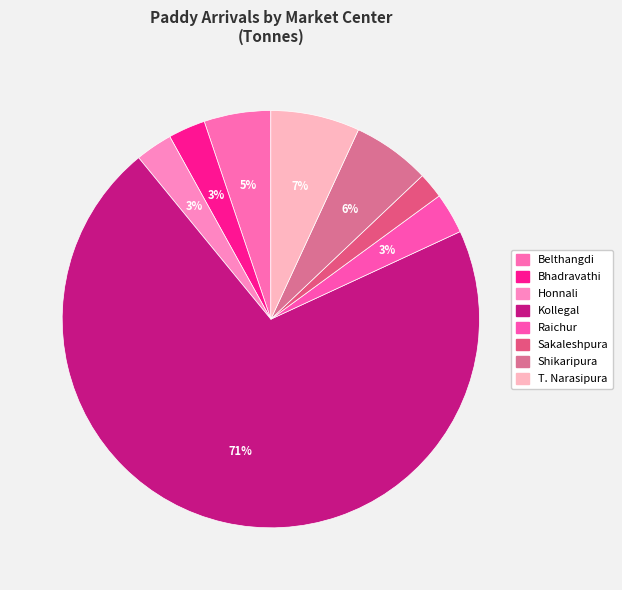

Approximately how many times larger is the value at Bhadravathi compared to Honnali?

1.0